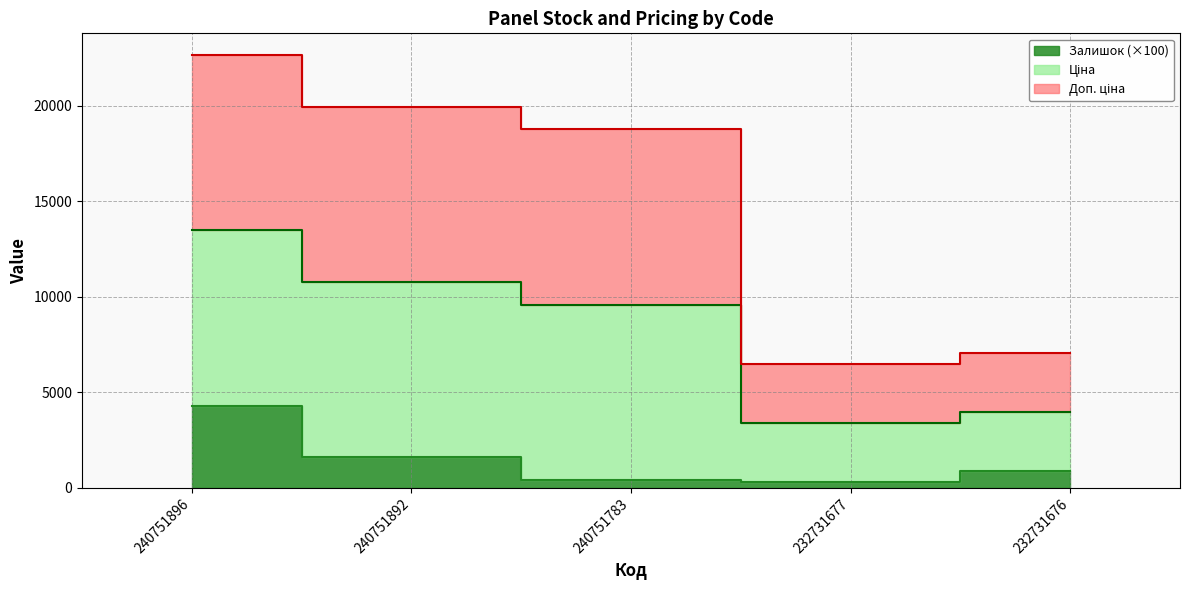

The value of Ціна at 240751892 is 8223.2. True or false?

False